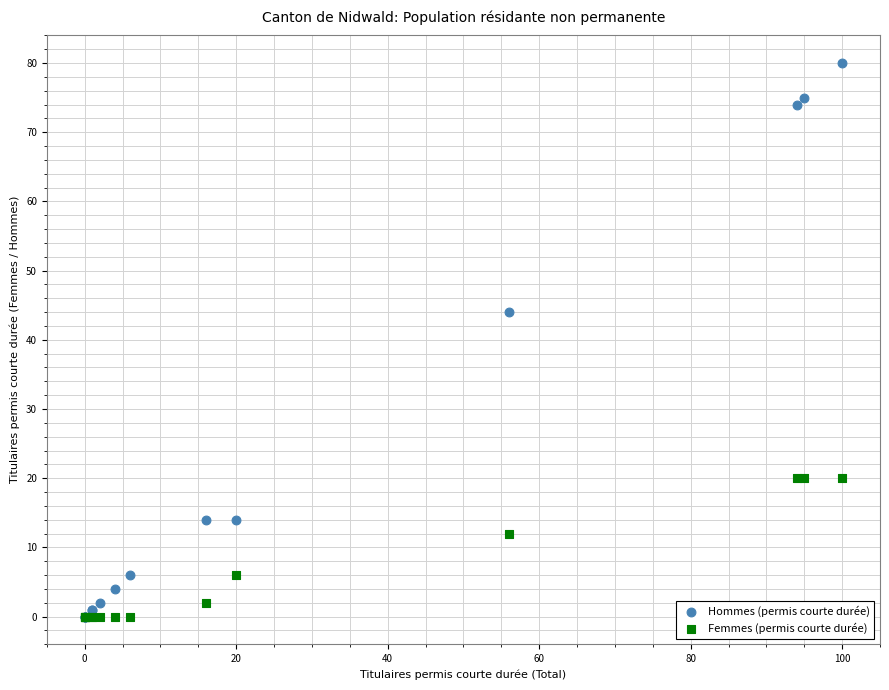

In the Femmes (permis courte durée) series, what Y value is closest to 10?

12